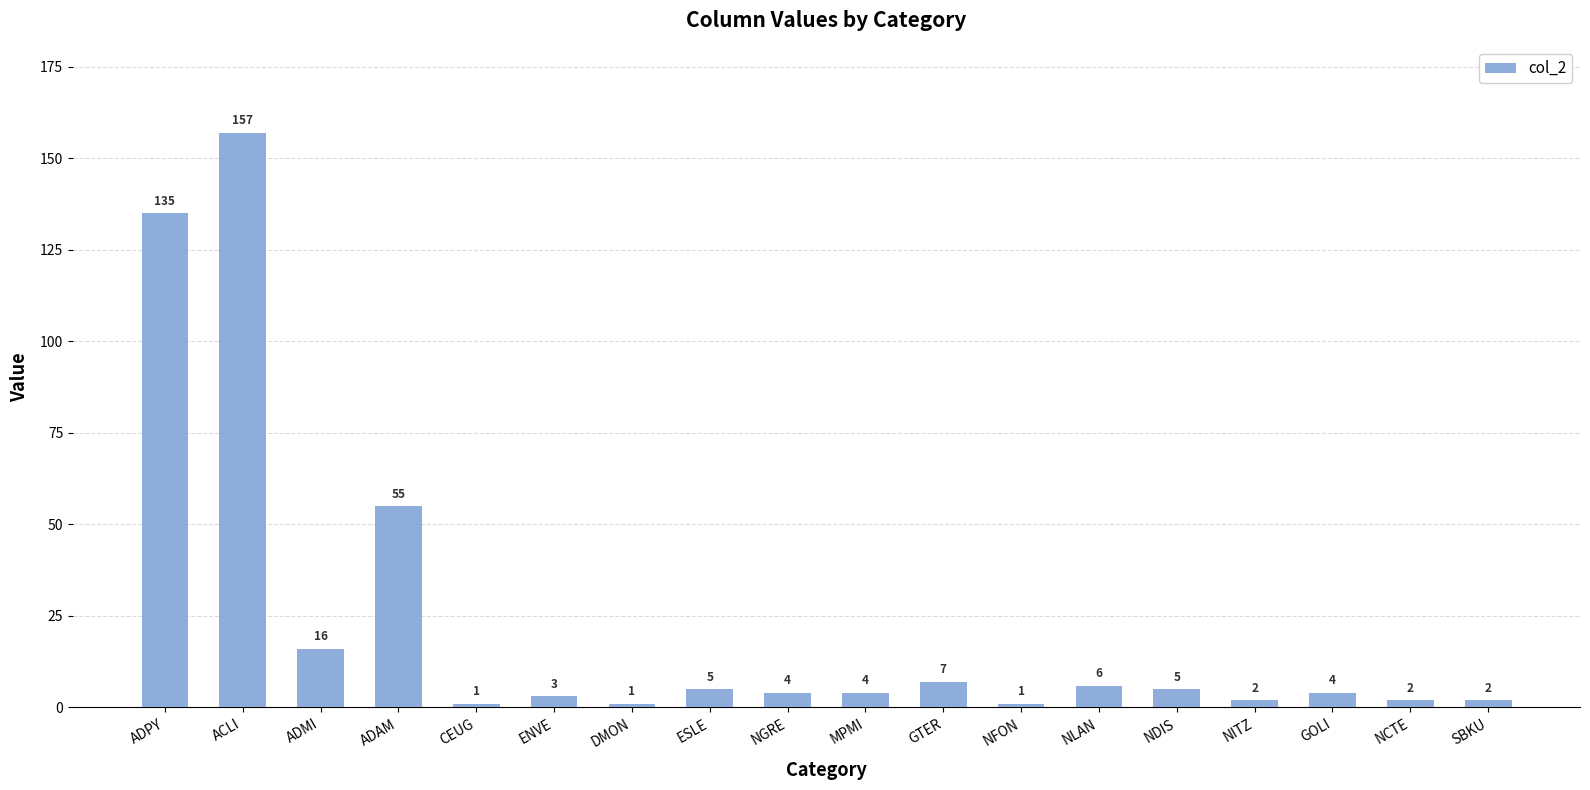

What is the smallest value displayed?

1